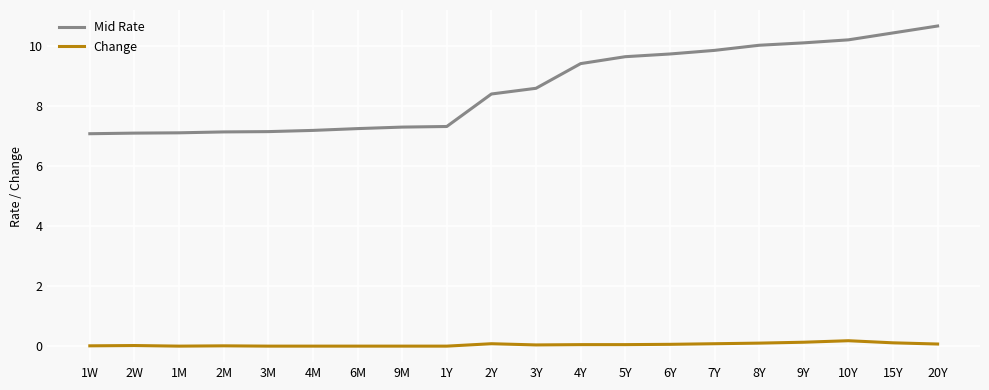

Between 1W and 8Y, which series saw the biggest shift?

Mid Rate